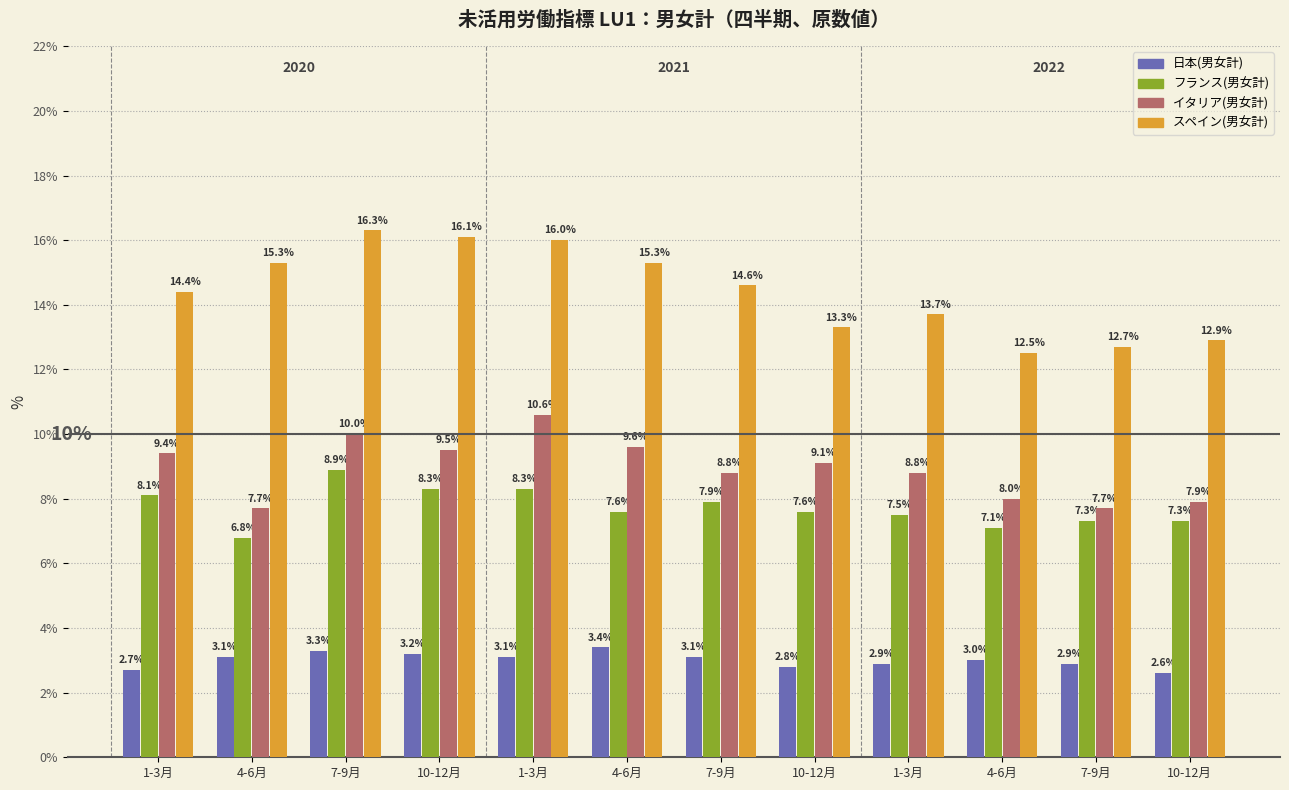

What value does the フランス(男女計) series have at 4-6月?

6.8